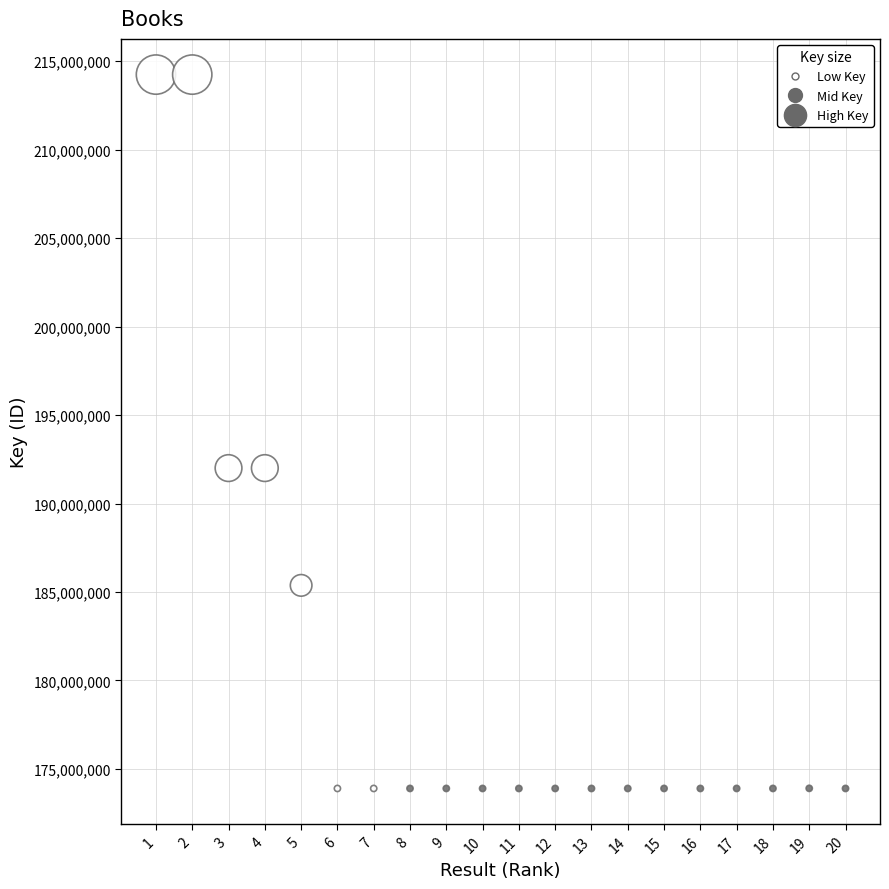

What is the range of Y values (max minus min)?

40353657